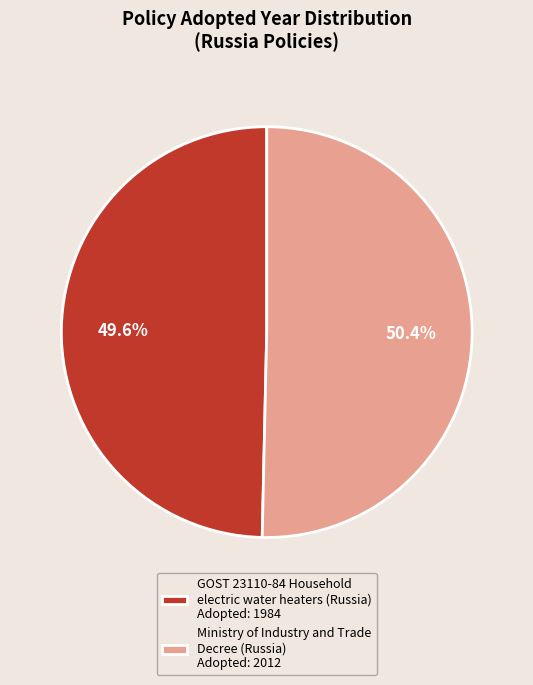

What percentage do GOST 23110-84 Household electric water heaters (Russia) and Ministry of Industry and Trade Decree (Russia) together represent?

100.0%